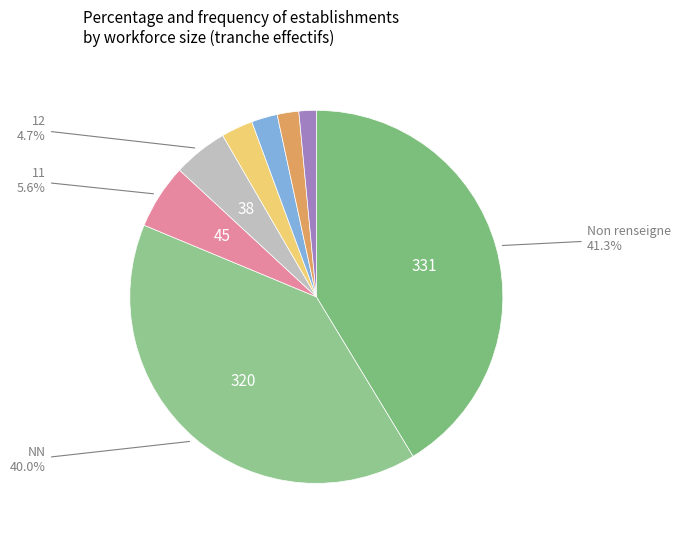

Is there any slice that represents more than half of the pie?

No